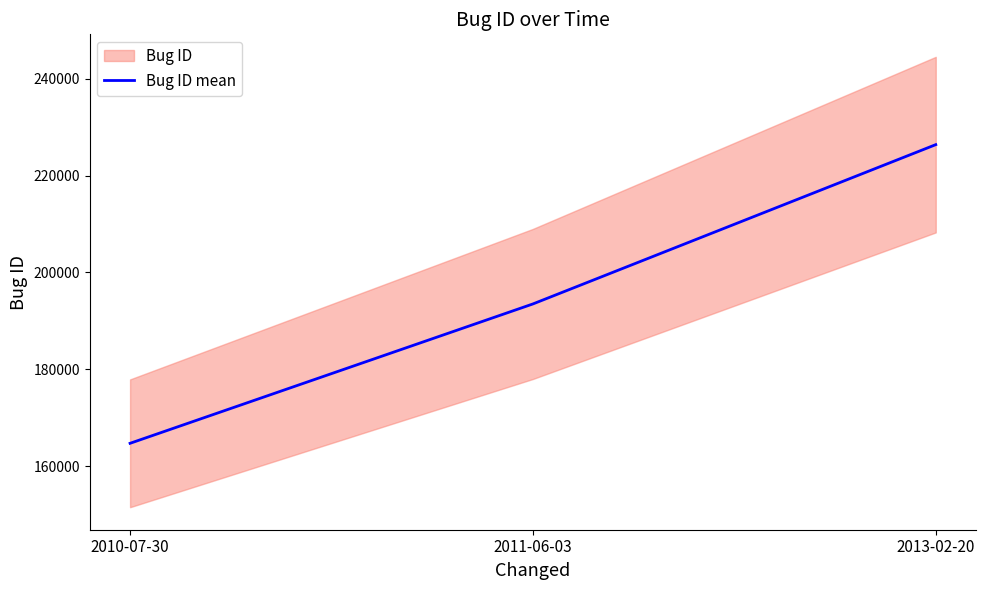

Reading right to left, what are all the values shown in this chart?

2013-02-20=226369	2011-06-03=193508	2010-07-30=164762